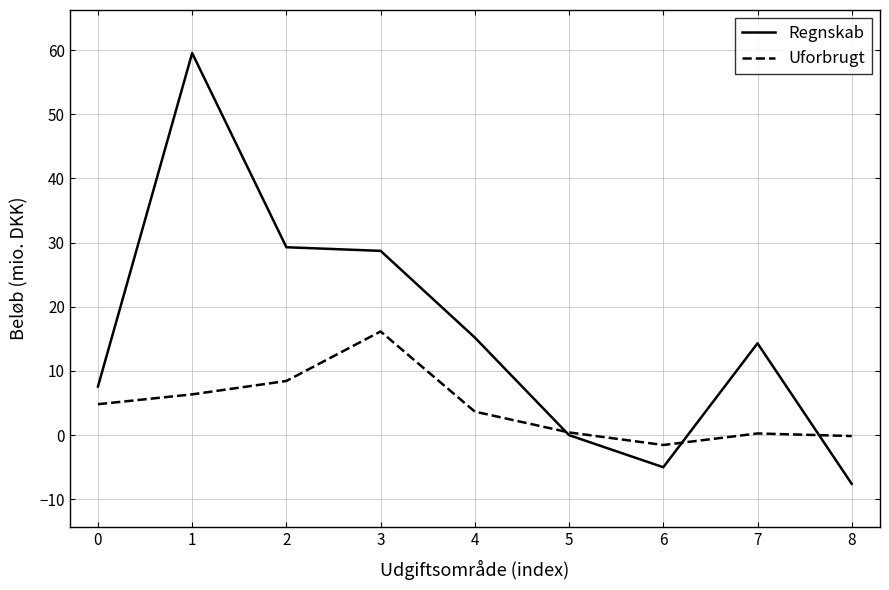

True or false: Regnskab has a value of 15.2 at 4.

True